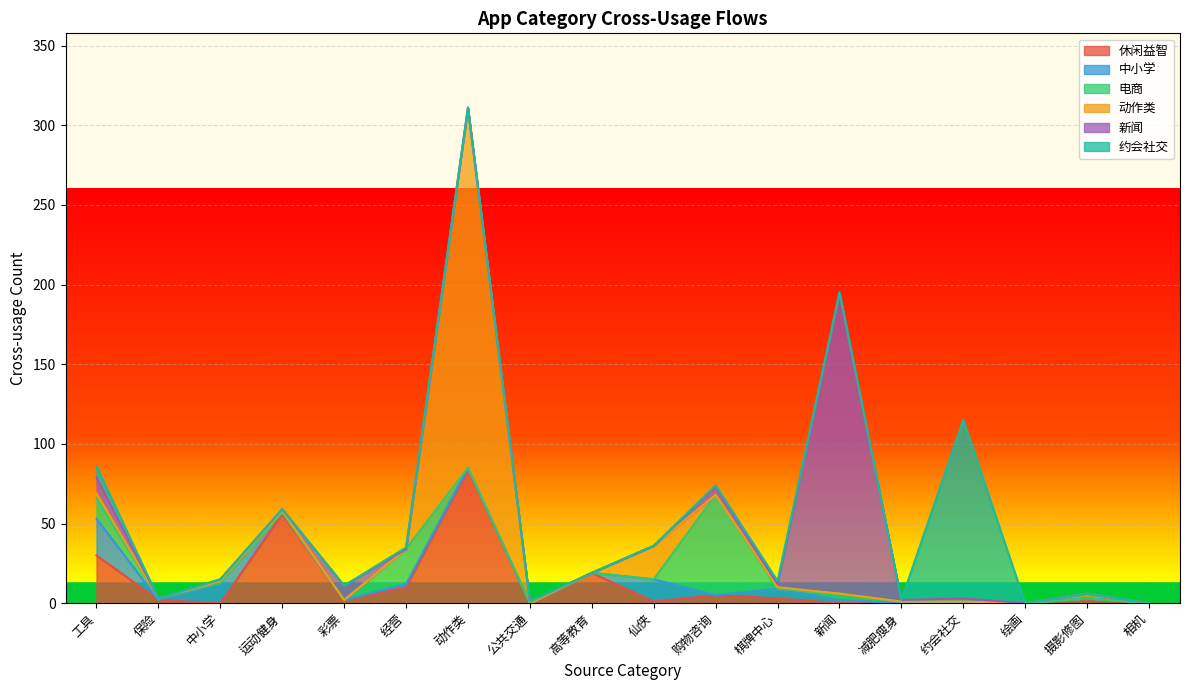

How many categories are shown in the chart?

18